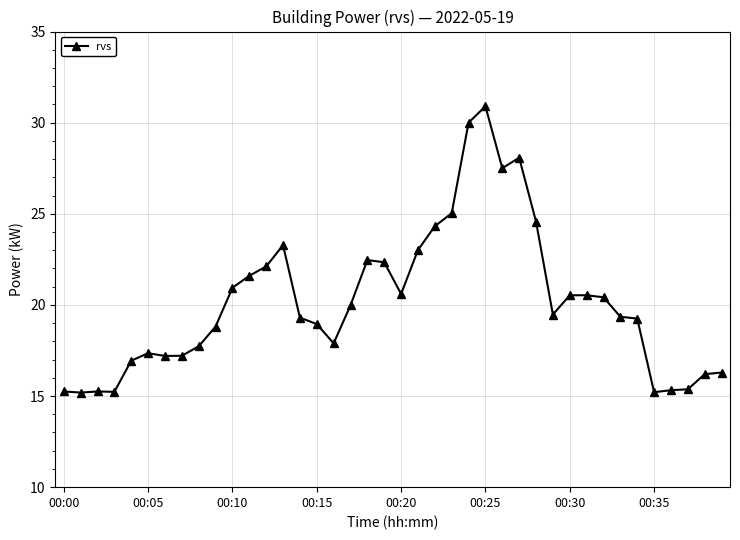

What is the value of the 13th point from the left?

22.1